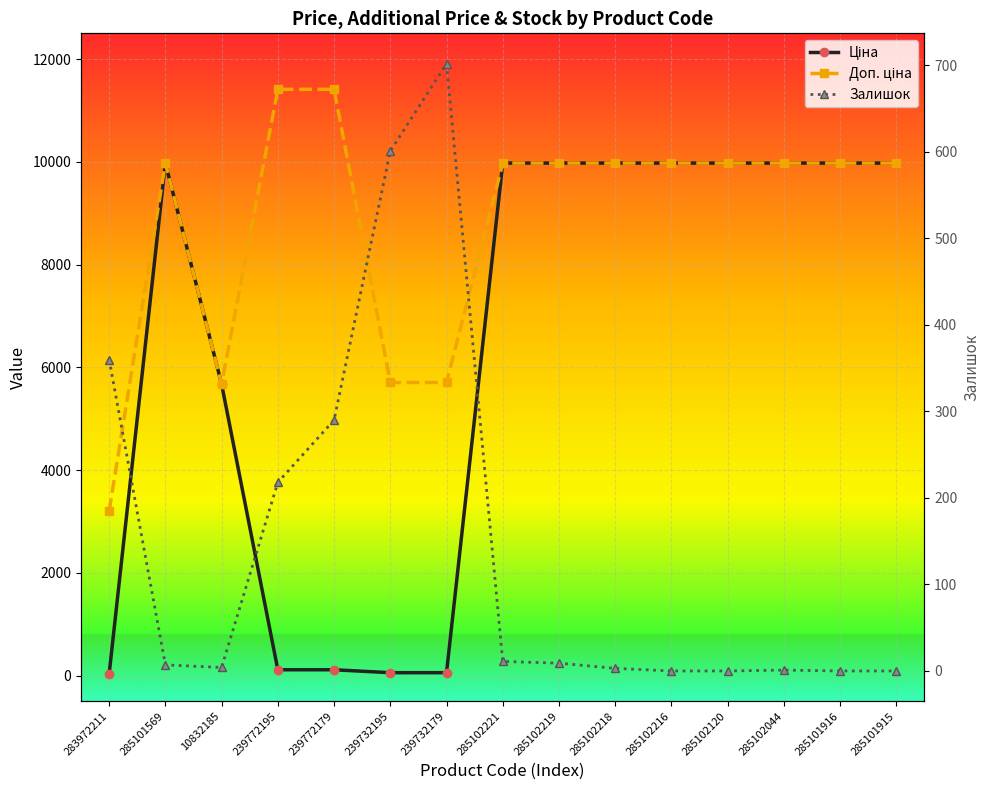

Reading right to left, extract all data points from this chart.

Ціна: 285101915=9975.0	285101916=9975.0	285102044=9975.0	285102120=9975.0	285102216=9975.0	285102218=9975.0	285102219=9975.0	285102221=9975.0	239732179=57.0	239732195=57.0	239772179=114.1	239772195=114.1	10832185=5673.8	285101569=9975.0	283972211=32.0
Доп. ціна: 285101915=9975.0	285101916=9975.0	285102044=9975.0	285102120=9975.0	285102216=9975.0	285102218=9975.0	285102219=9975.0	285102221=9975.0	239732179=5705.0	239732195=5705.0	239772179=11410.0	239772195=11410.0	10832185=5673.8	285101569=9975.0	283972211=3205.0
Залишок: 285101915=0.0	285101916=0.0	285102044=1.0	285102120=0.0	285102216=0.0	285102218=3.0	285102219=9.0	285102221=11.0	239732179=702.0	239732195=601.0	239772179=290.0	239772195=218.0	10832185=4.0	285101569=7.0	283972211=360.0